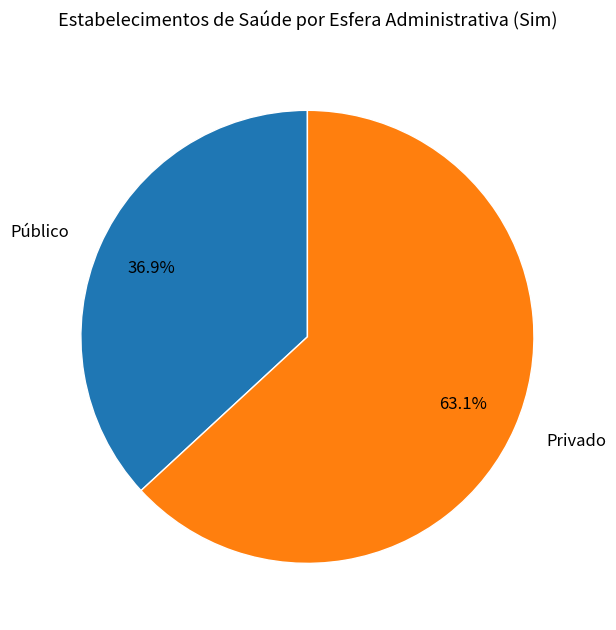

What percentage is the Público slice, to the nearest percent?

37%